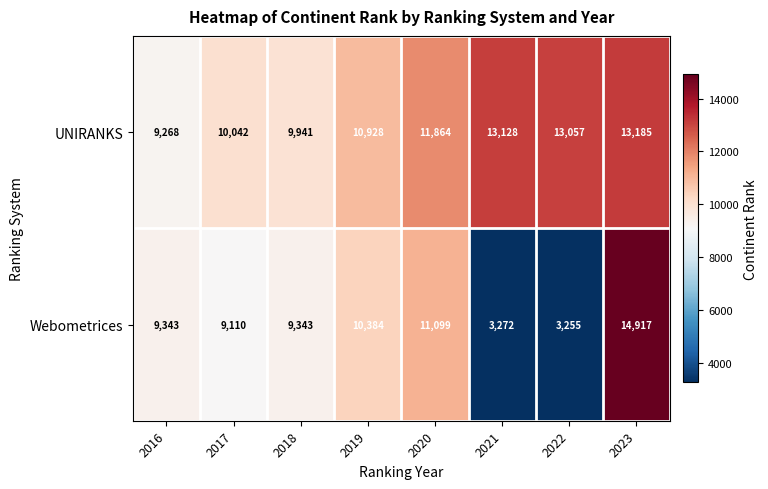

Where is Webometrices nearest to the value 9086?

2017